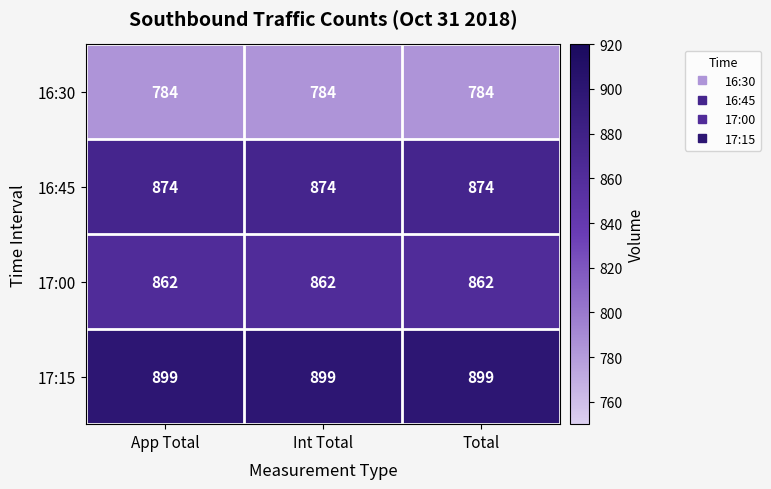

Count the number of categories in the chart.

3